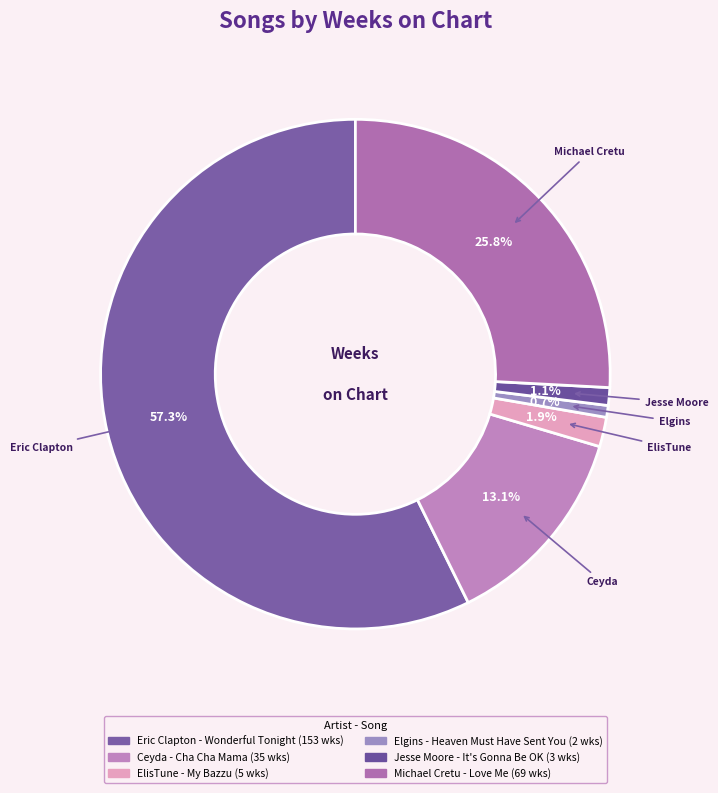

How many segments does this pie chart have?

6